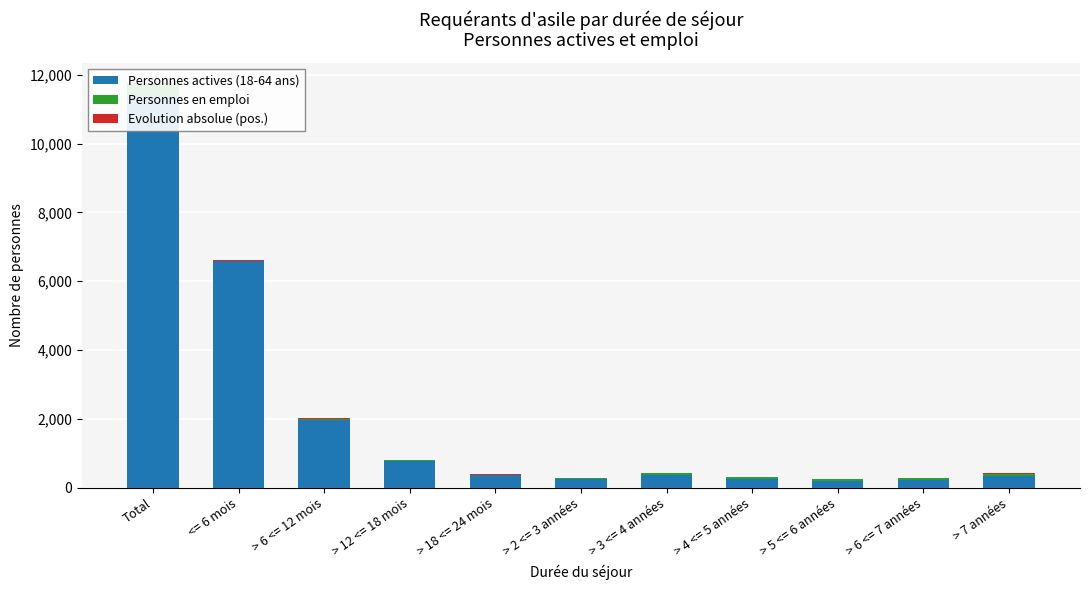

Which label corresponds to the smallest value in the chart?

> 2 <= 3 années